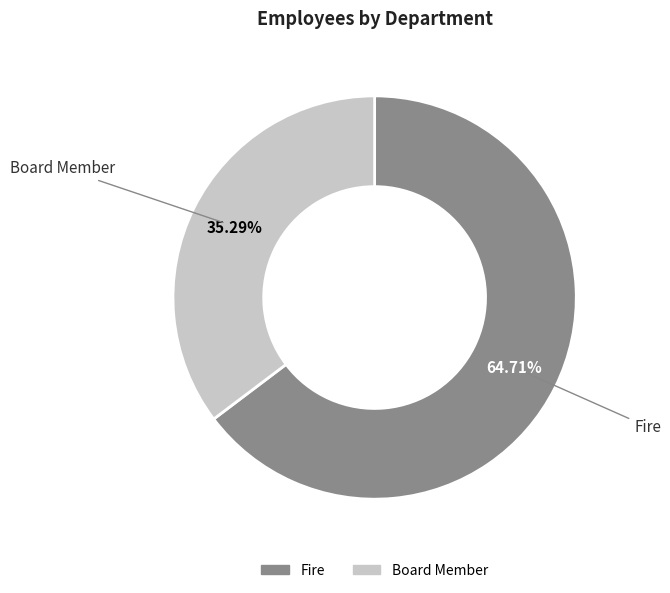

How many slices are in this pie chart?

2